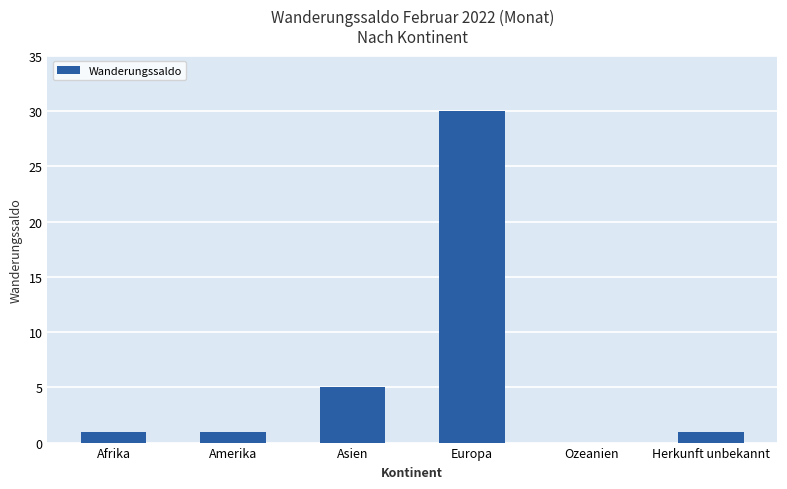

What is the change in value from Europa to Ozeanien?

-30